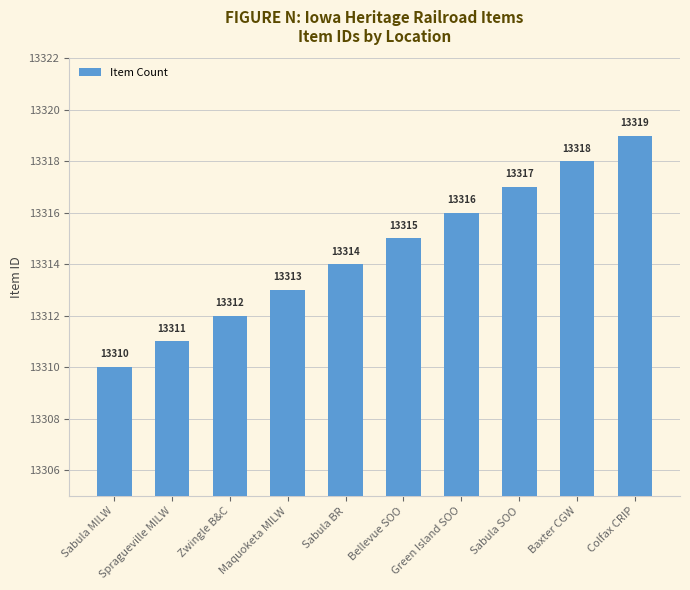

What is the label of the 6th bar from the right?

Sabula BR